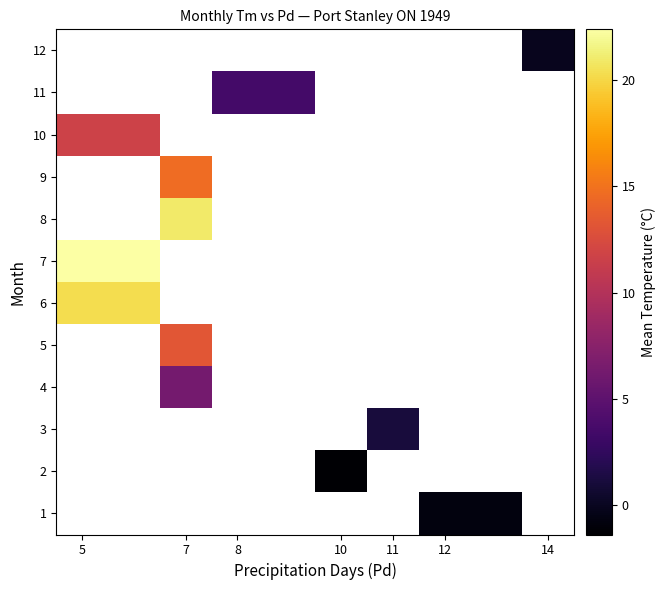

Rank the series by their maximum value, from highest to lowest.

7, 8, 9, 10, 11, 12, 1, 2, 3, 4, 5, 6